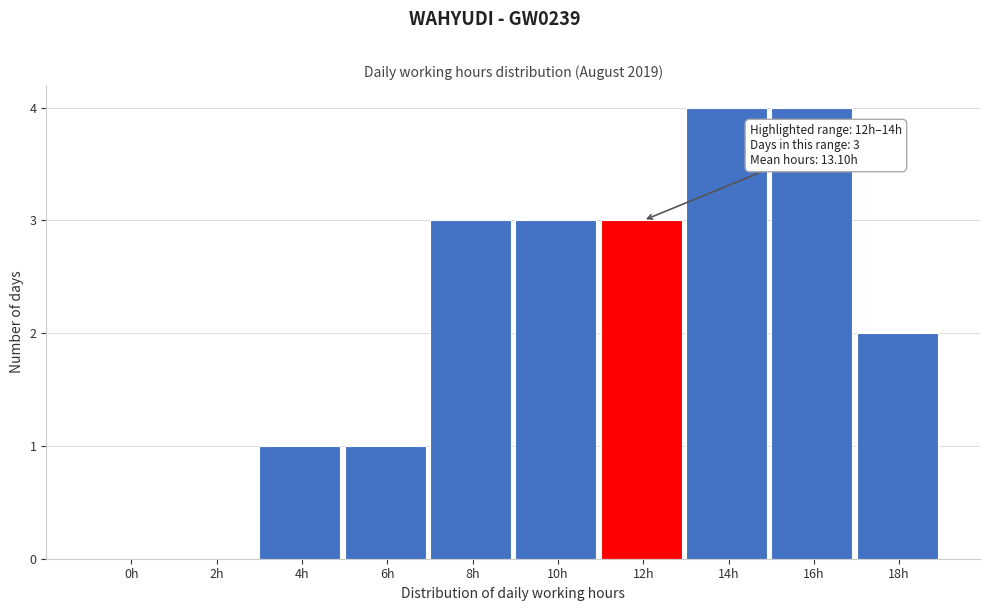

Reading right to left, extract all data points from this chart.

18h=2	16h=4	14h=4	12h=3	10h=3	8h=3	6h=1	4h=1	2h=0	0h=0